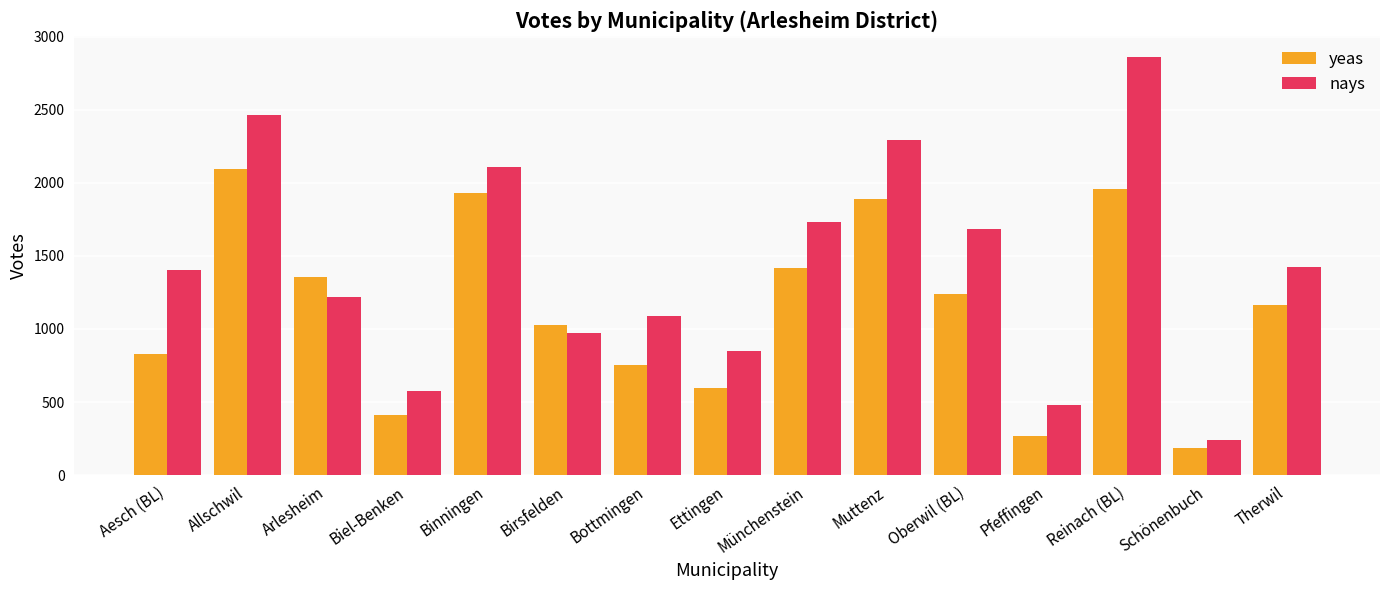

The nays series shows 847 at Ettingen. True or false?

True